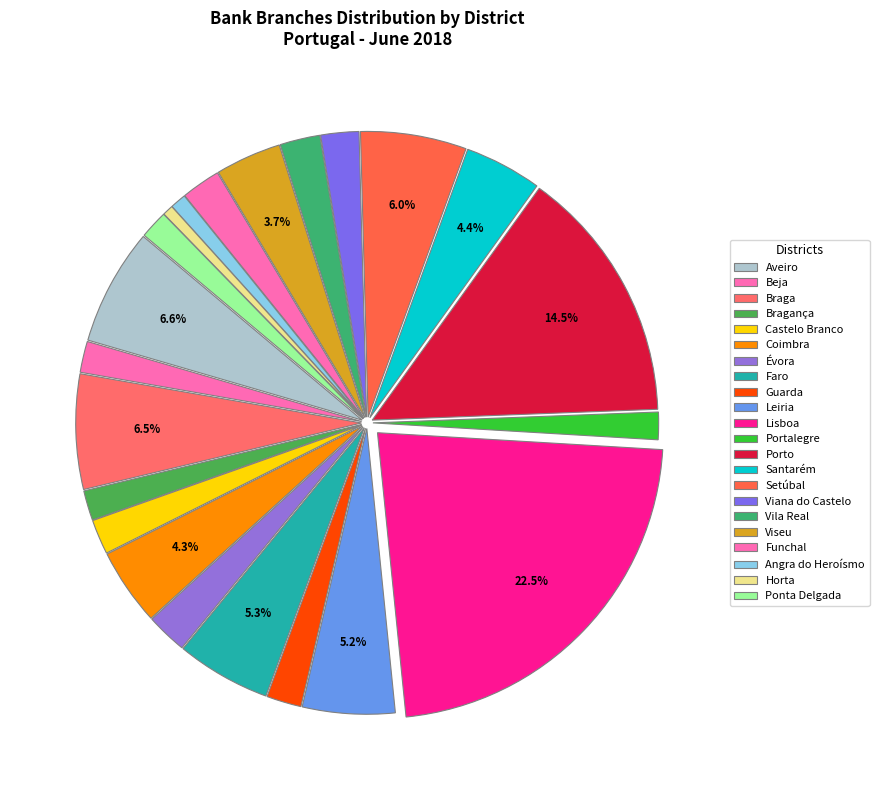

How many slices are in this pie chart?

22